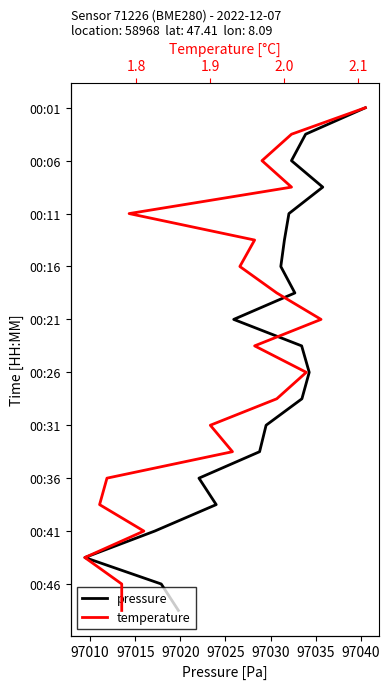

How many lines are shown in the chart?

2